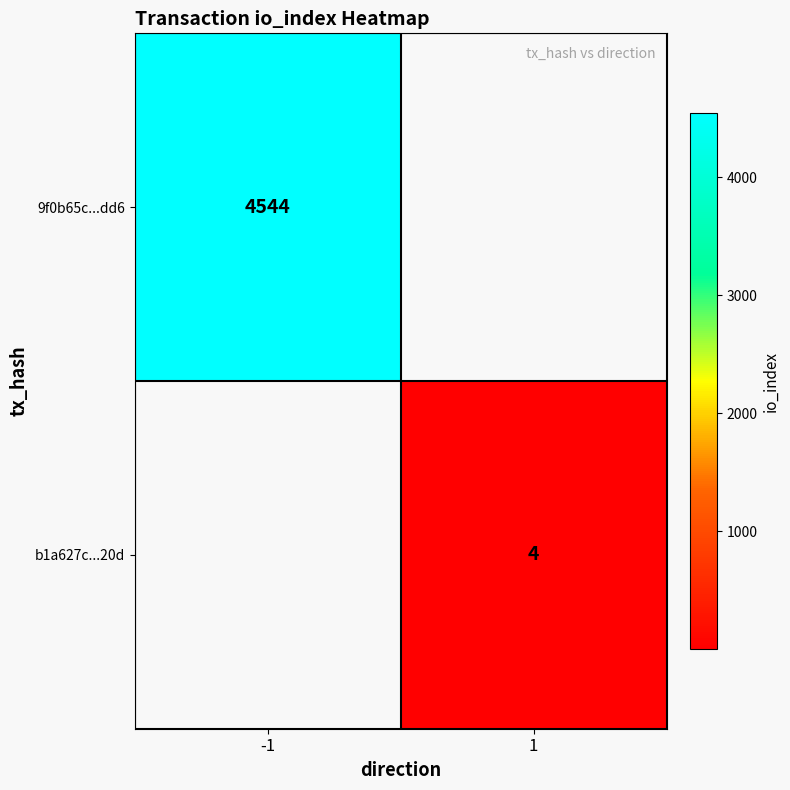

True or false: 9f0b65c...dd6 has a value of 6632 at -1.

False